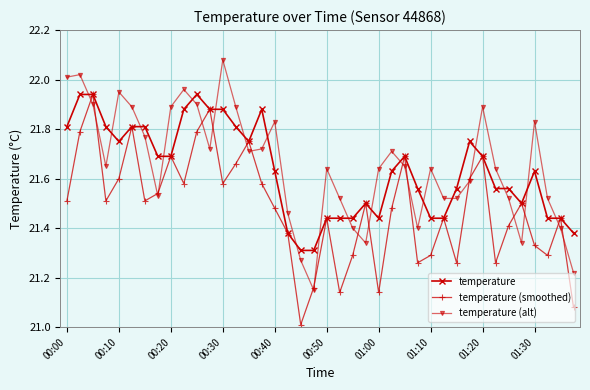

What is the minimum value for temperature (smoothed)?

21.0